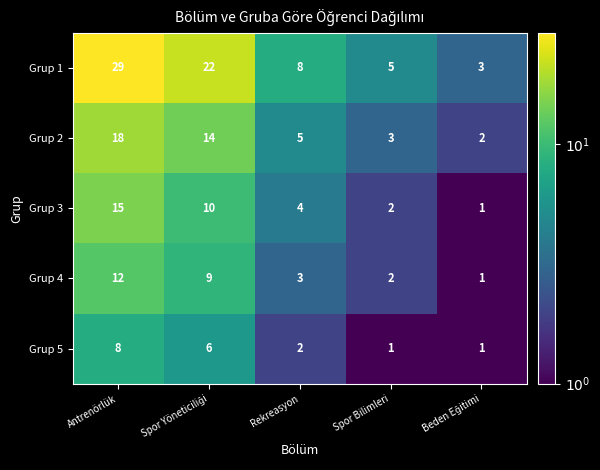

Which series has the largest total across all categories?

Grup 1